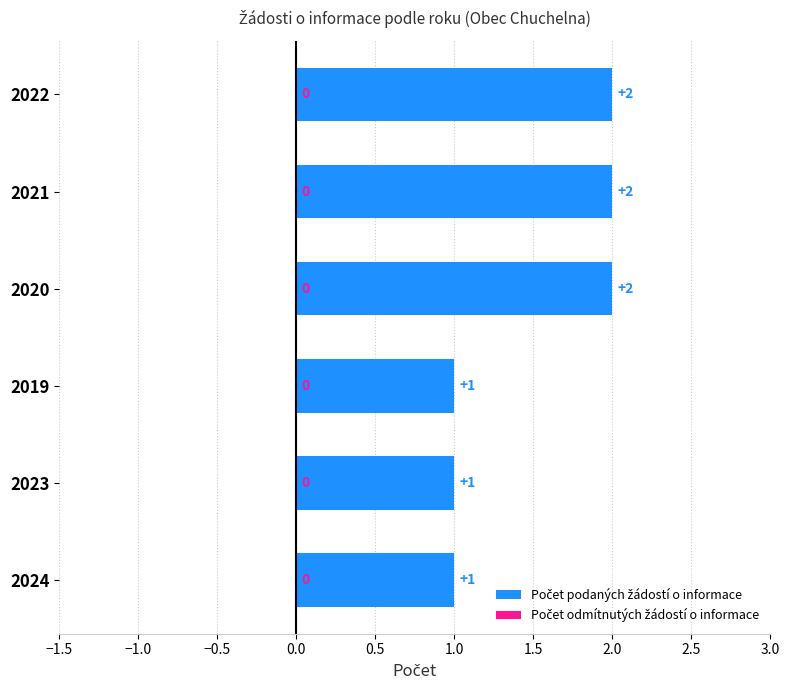

The chart shows a value of 0 at 2019. True or false?

False